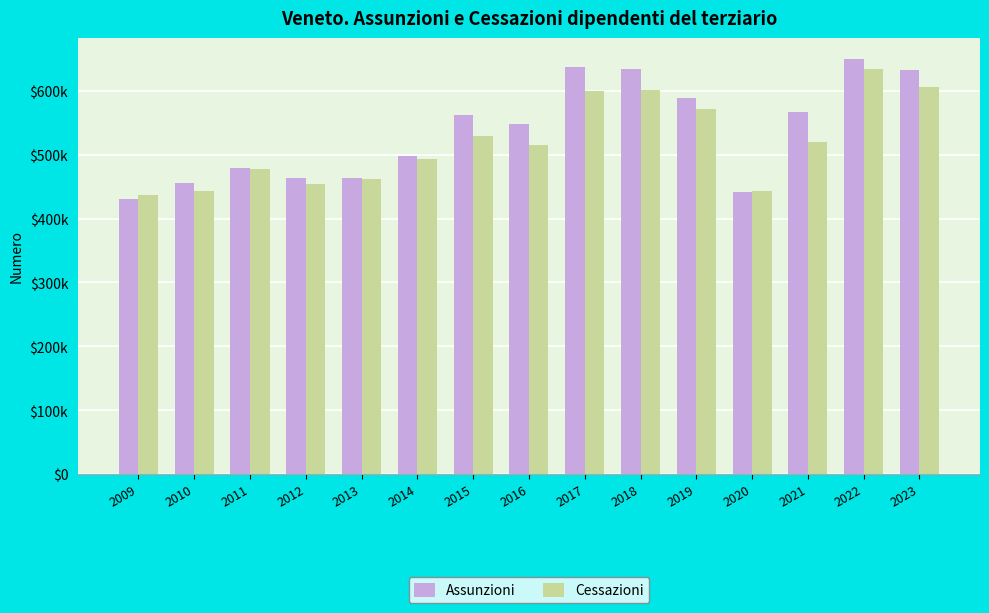

What is the average value of the Cessazioni series?

518876